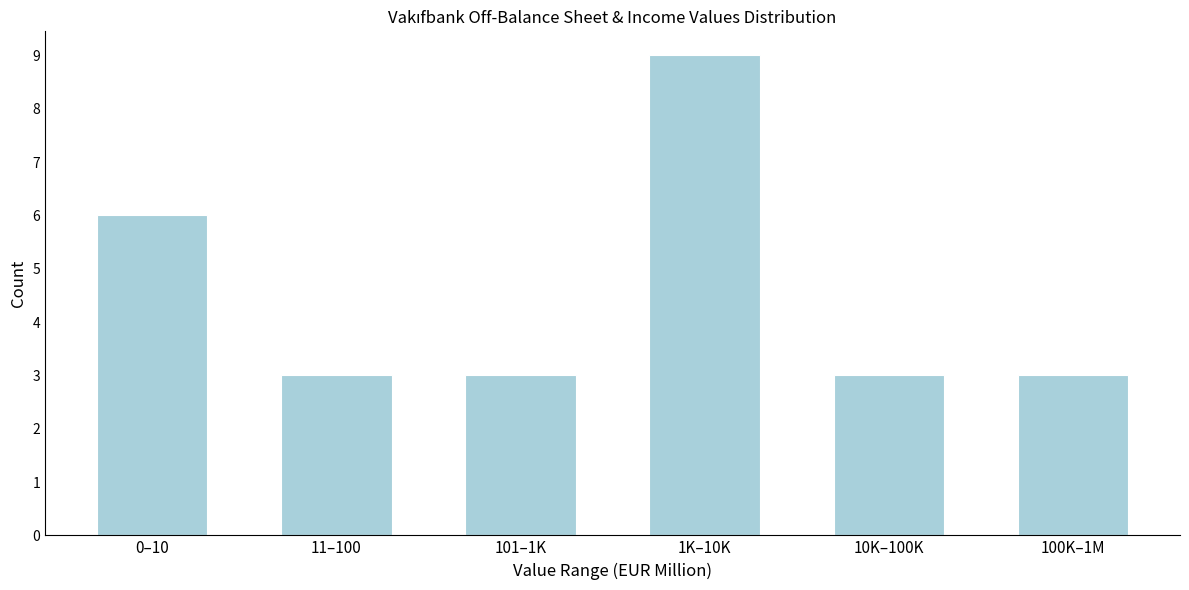

Reading left to right, extract all data points from this chart.

6	3	3	9	3	3